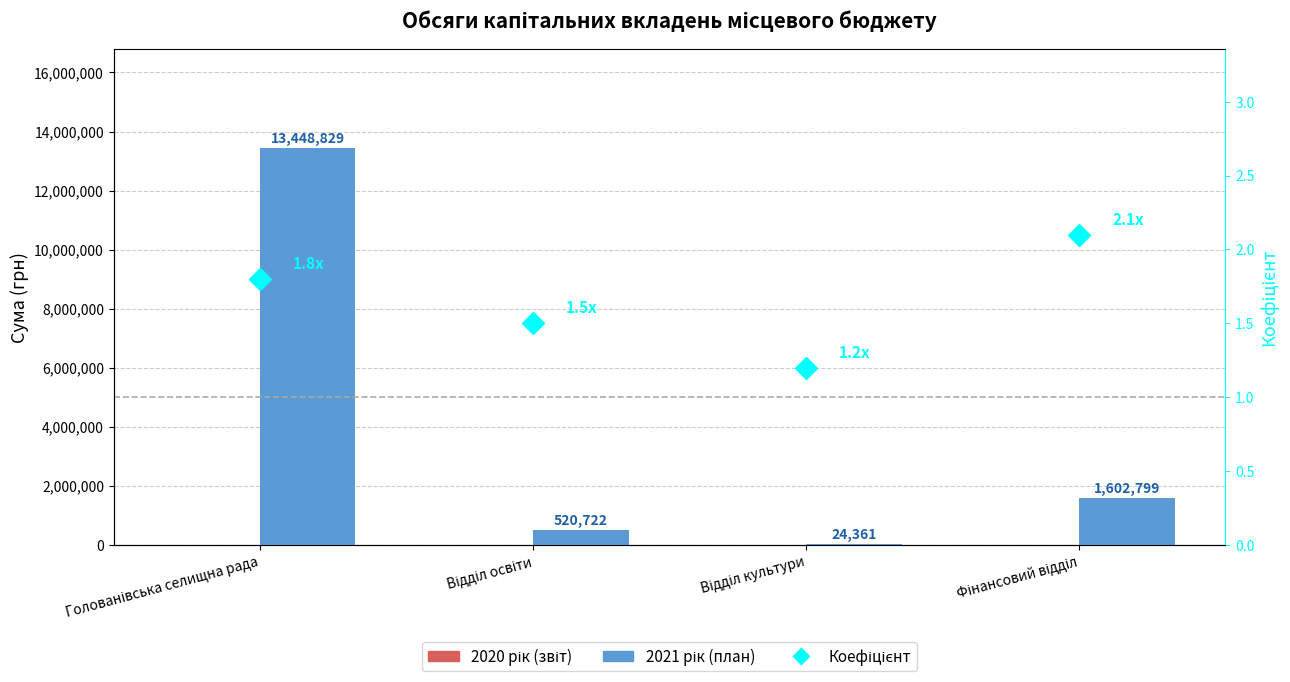

Which has a higher value, Голованівська селищна рада or Відділ освіти?

Голованівська селищна рада